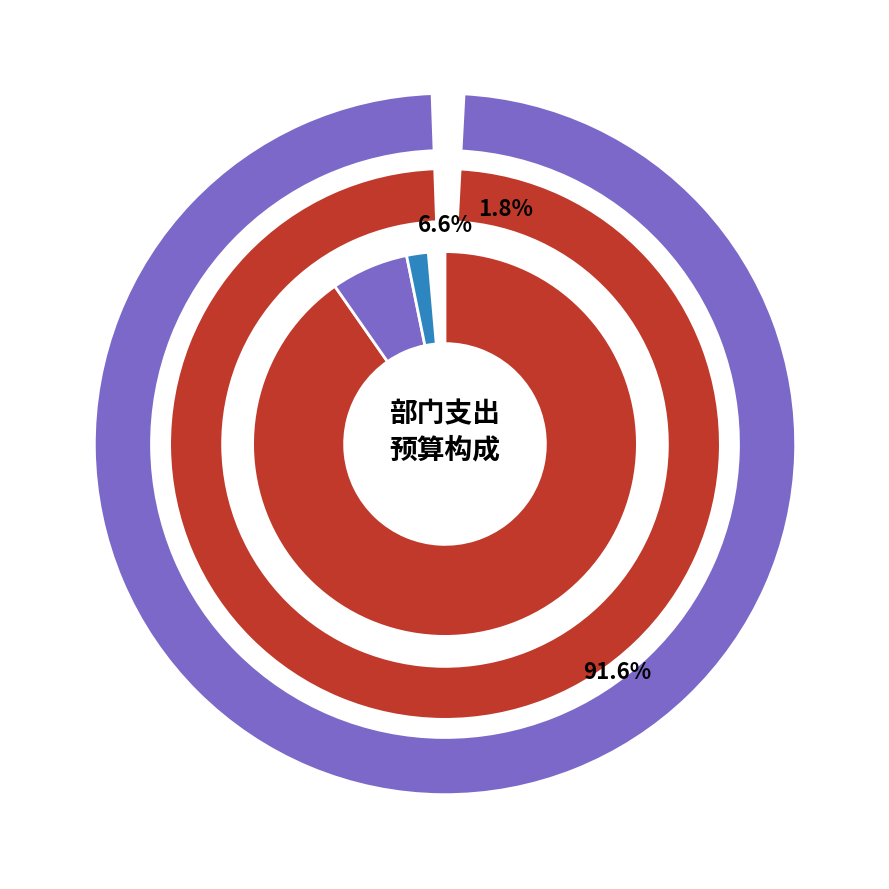

To the nearest percent, what is the average slice percentage?

33%